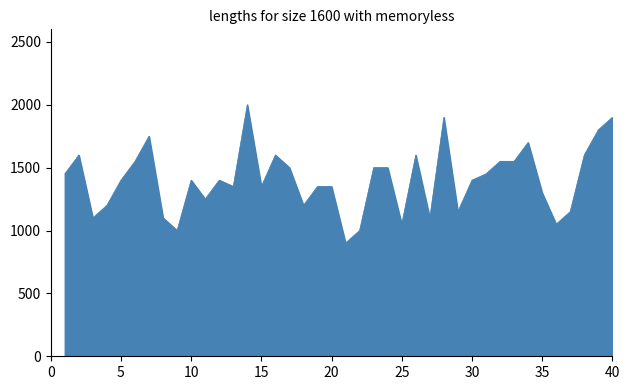

What is the greatest value displayed?

2000.6